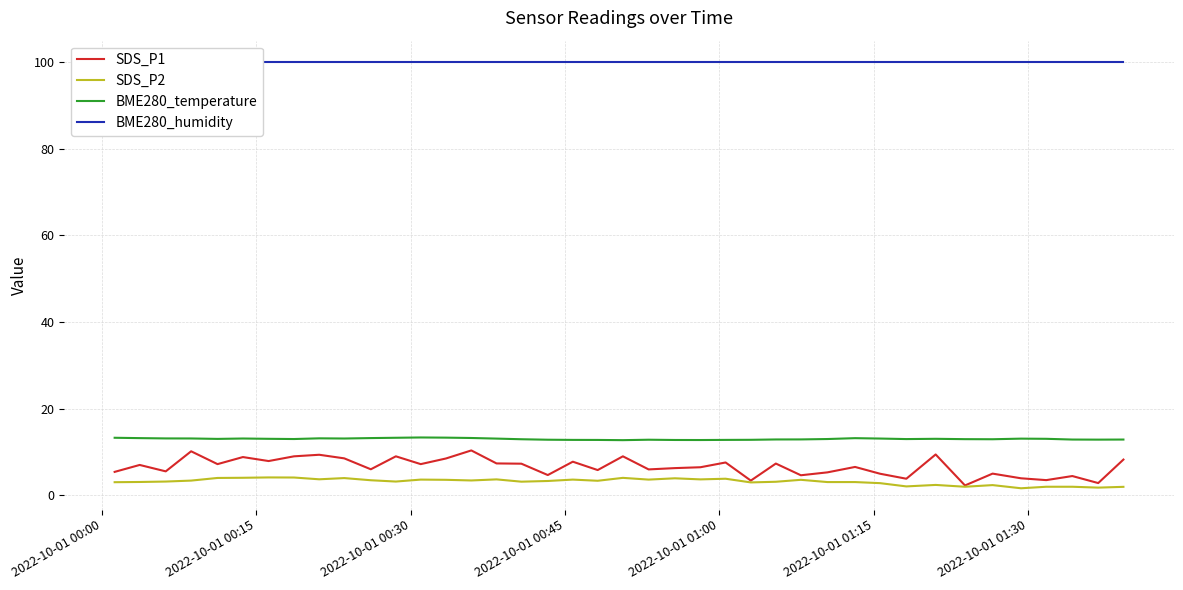

Is this an area chart (filled region under the line)?

No